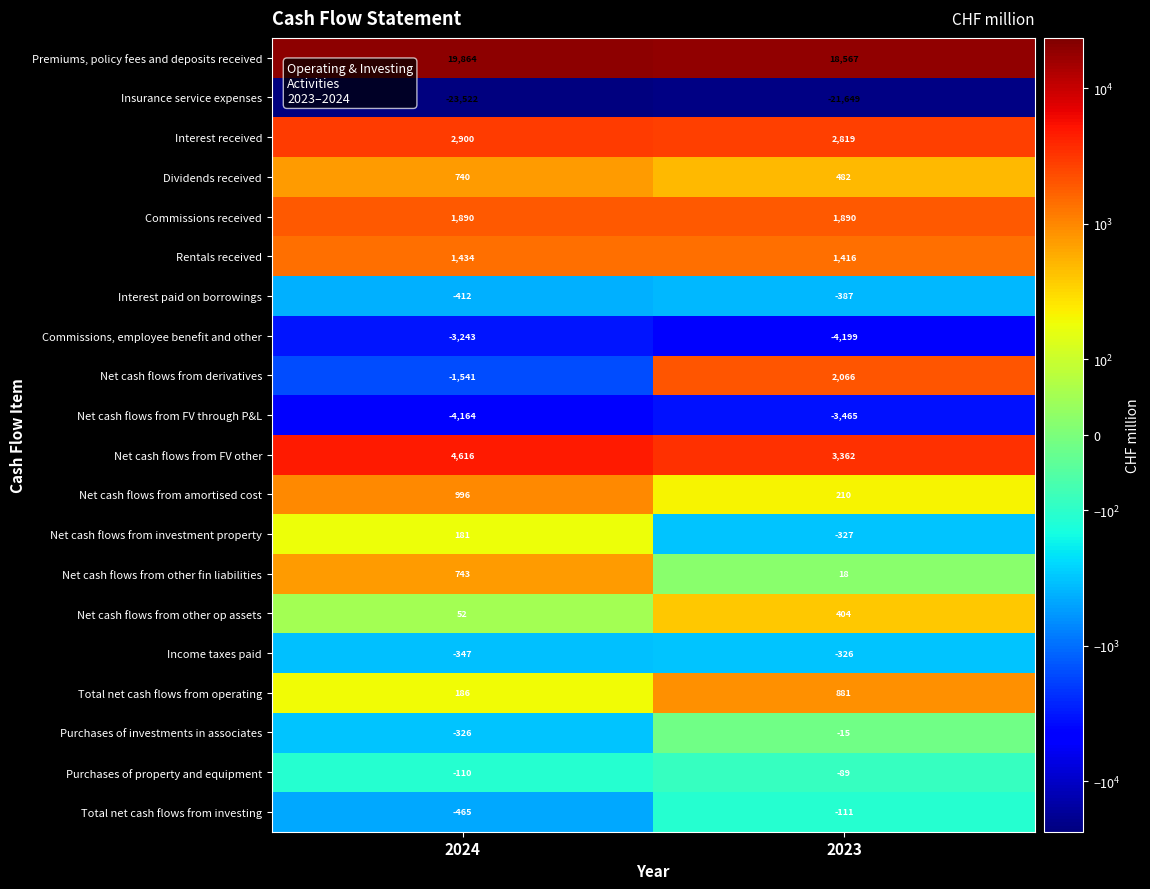

What is the sum of all Net cash flows from amortised cost values?

1206